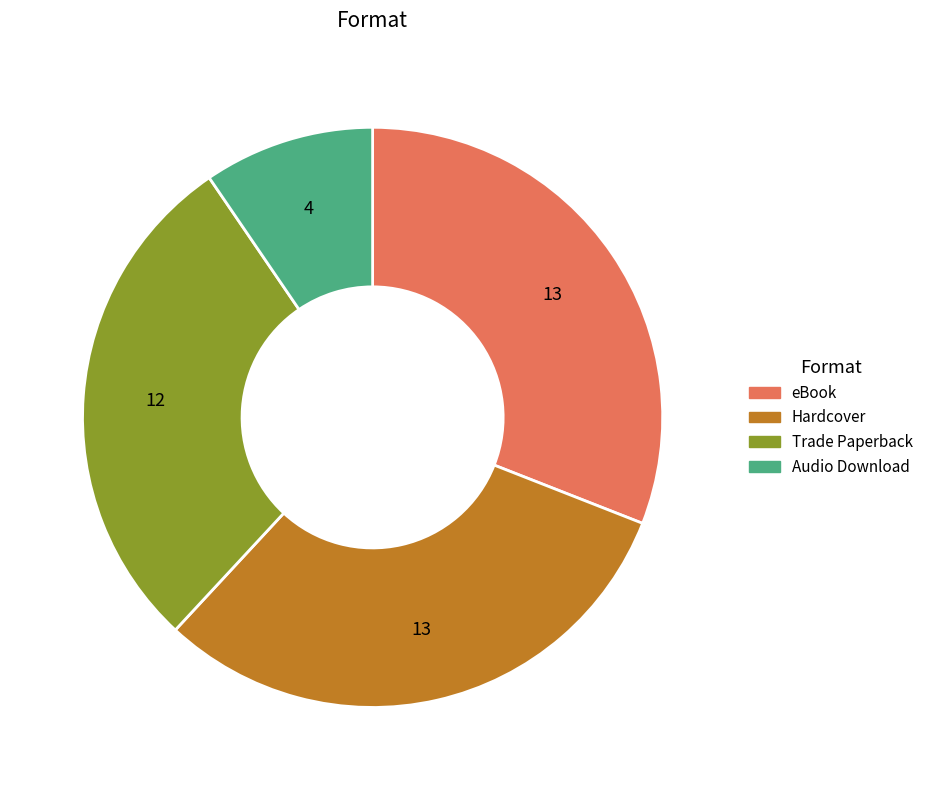

Do Hardcover and Audio Download together represent more than half of the pie?

No